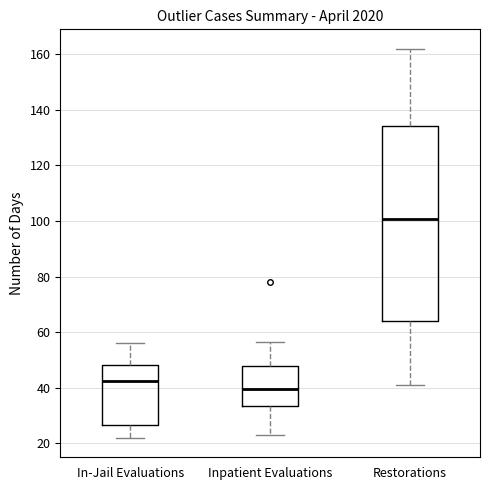

Comparing the boxes themselves (not the whiskers), which one is the tallest?

Restorations